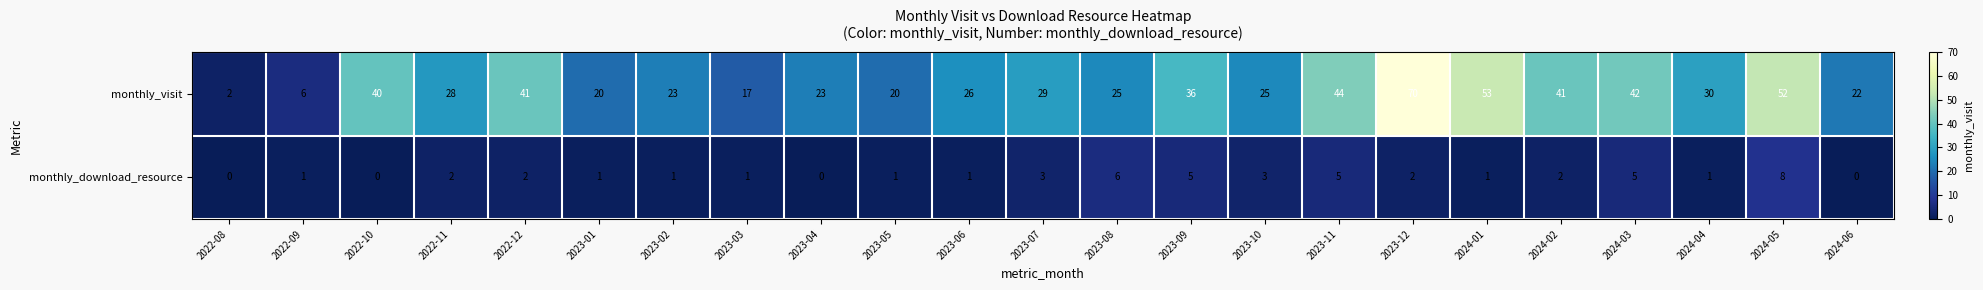

Is it true that monthly_download_resource equals 1 at 2023-12?

False